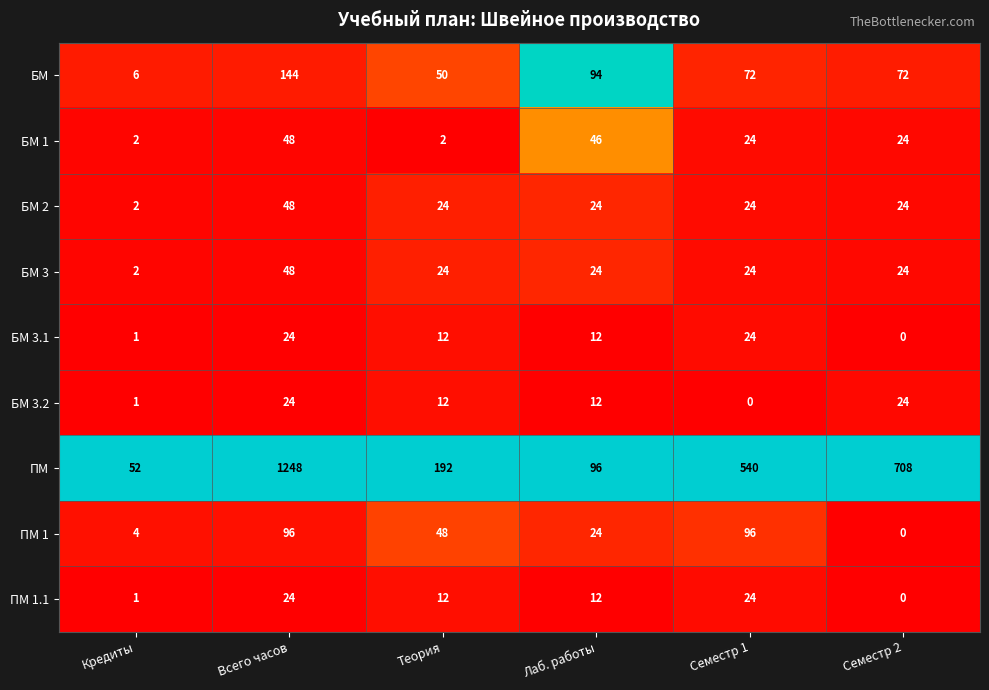

What is the greatest value displayed?

1248